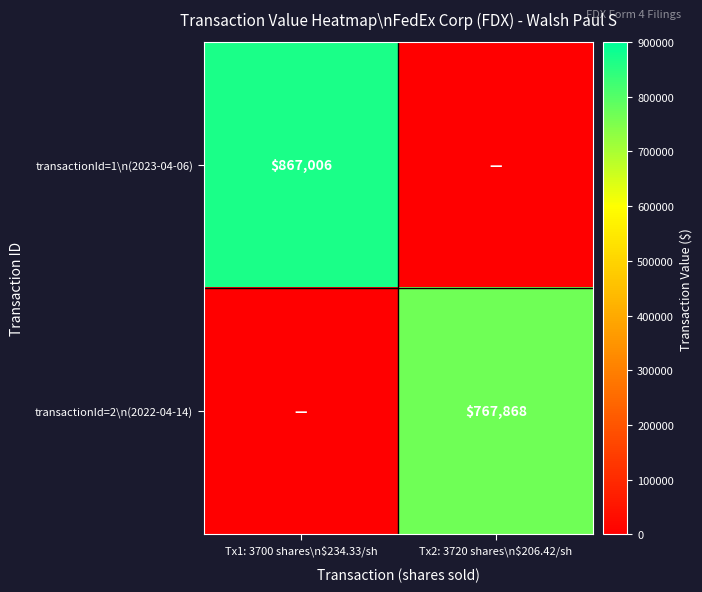

The value of transactionId=1\n(2023-04-06) at Tx1: 3700 shares\n$234.33/sh is 867006. True or false?

True